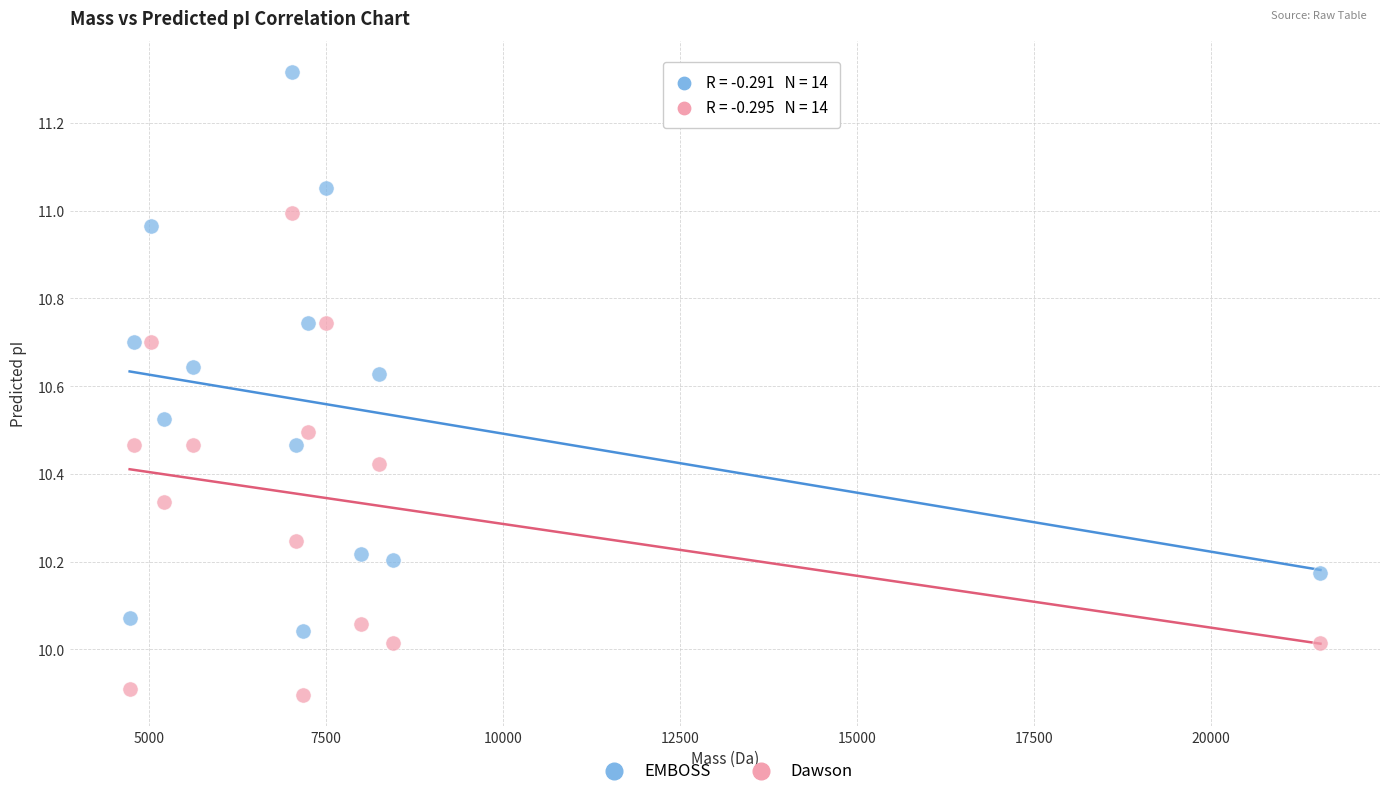

What are all the series names shown in the legend?

EMBOSS, Dawson